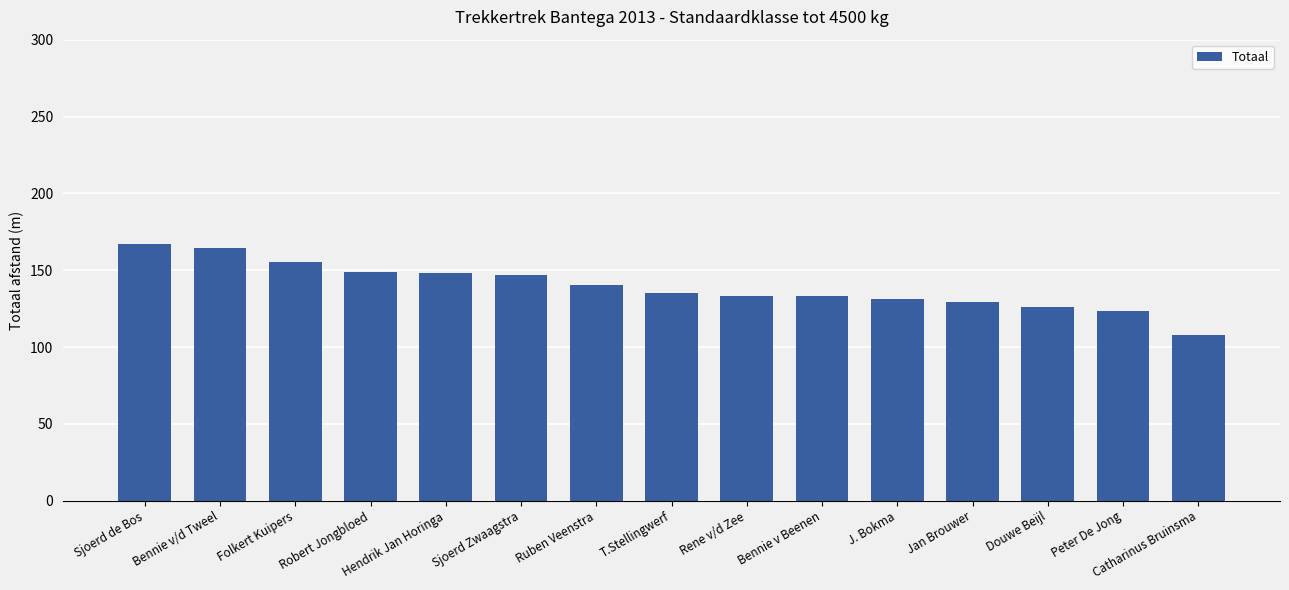

True or false: the data shows 148.4 at Hendrik Jan Horinga.

True